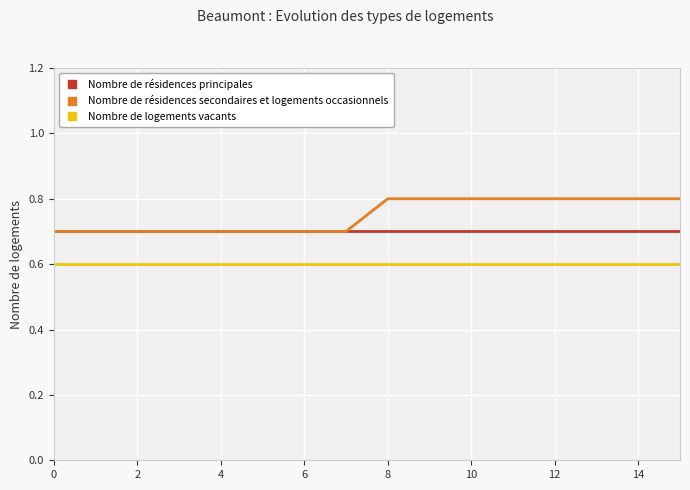

Which series has the largest total across all categories?

Nombre de résidences secondaires et logements occasionnels